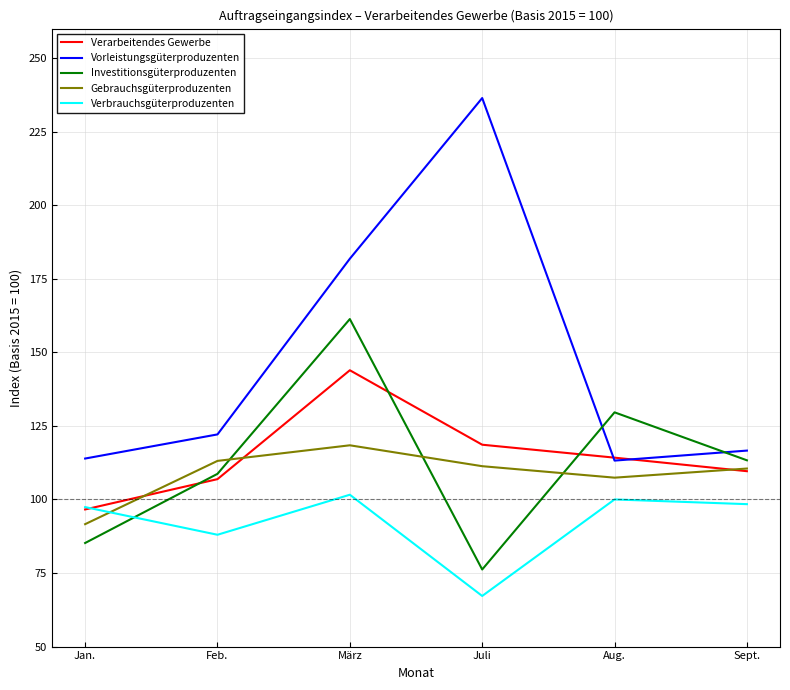

What is the sum of all Verarbeitendes Gewerbe values?

689.8